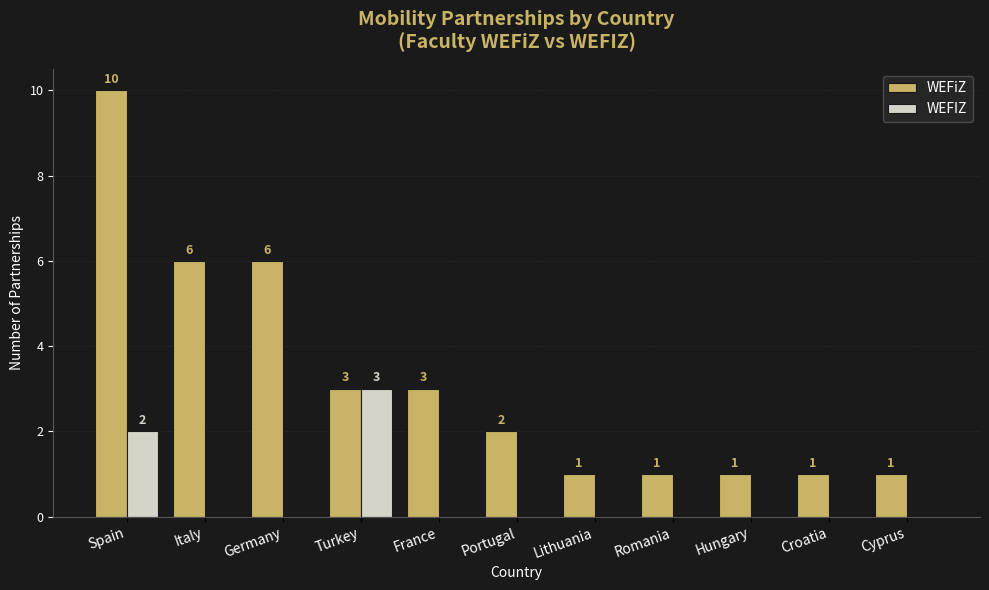

What are all the series names shown in the legend?

WEFiZ, WEFIZ